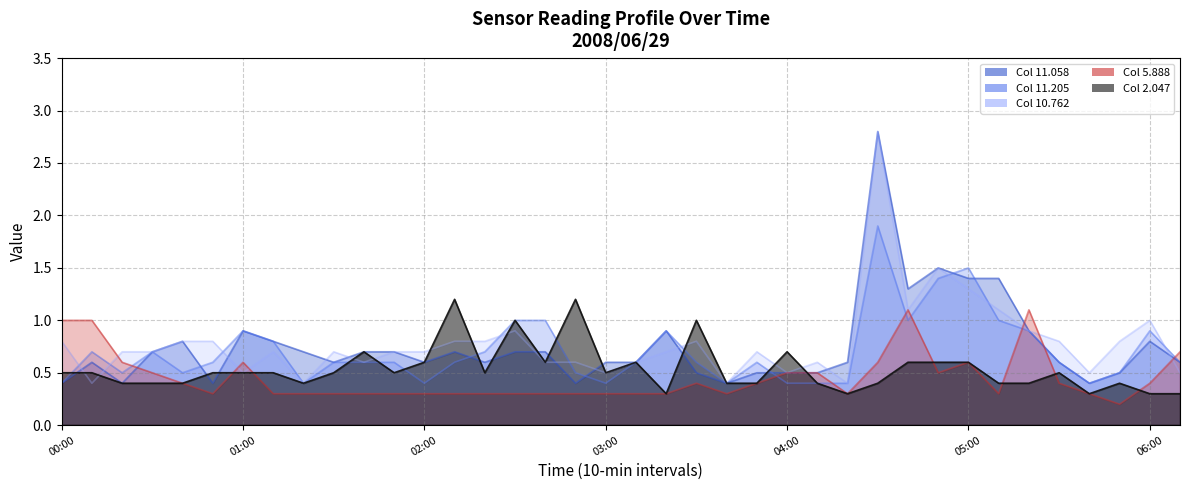

How many series are shown in this chart?

5